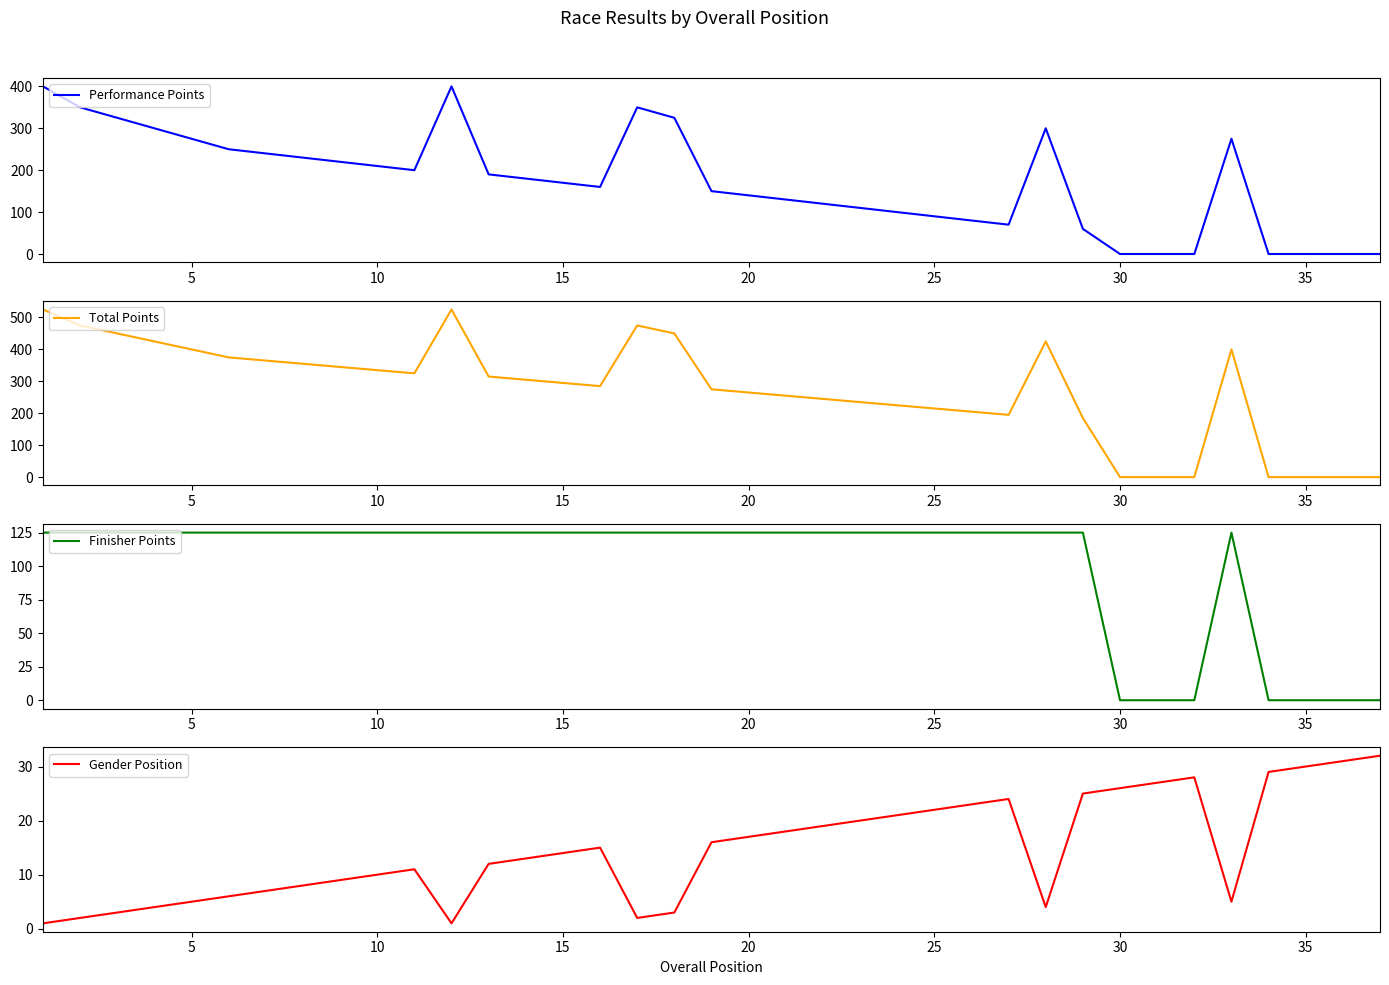

What is the average value of the Total Points series?

274